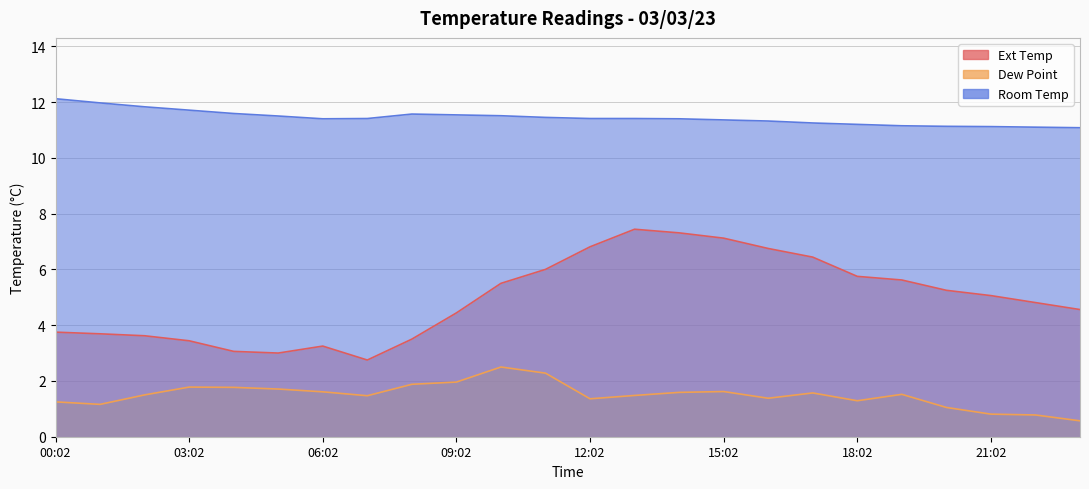

What is the total value across all series at 14:02?

20.3